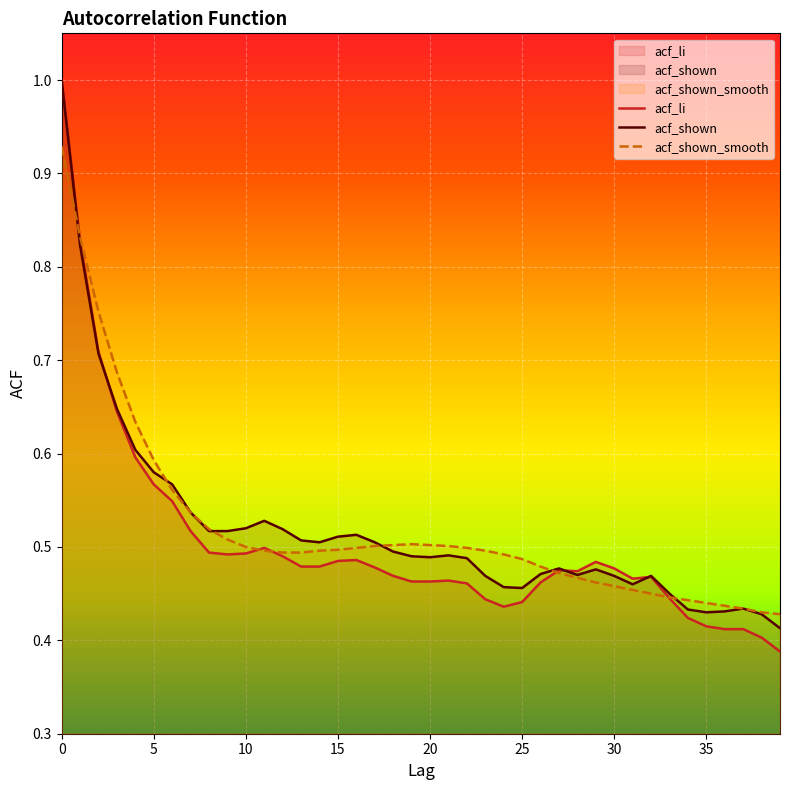

Which category has the lowest value in the acf_shown series?

39